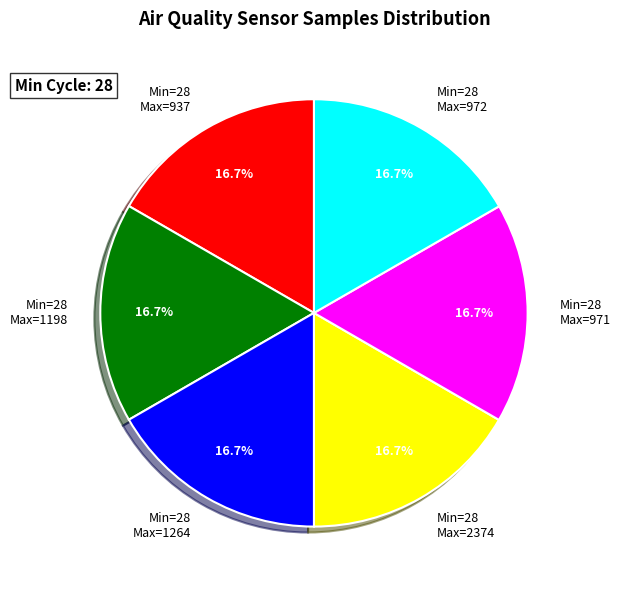

Approximately how many times larger is the value at Min=28 Max=1198 compared to Min=28 Max=937?

1.0